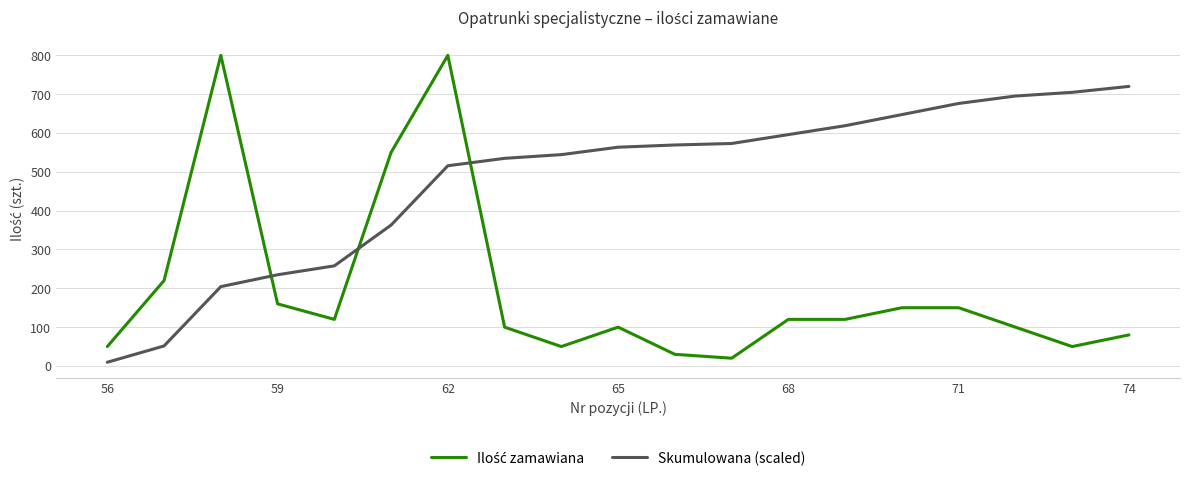

What is the highest value of the Skumulowana (scaled) series?

720.0